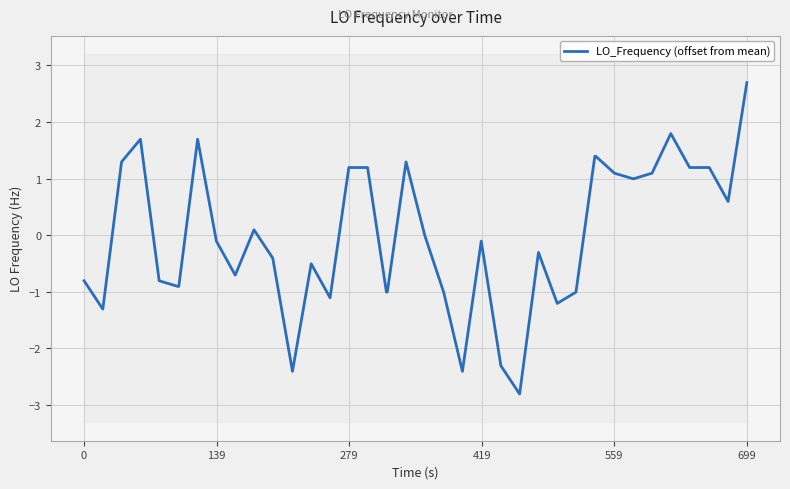

What is the difference between the second highest and minimum values?

4.6